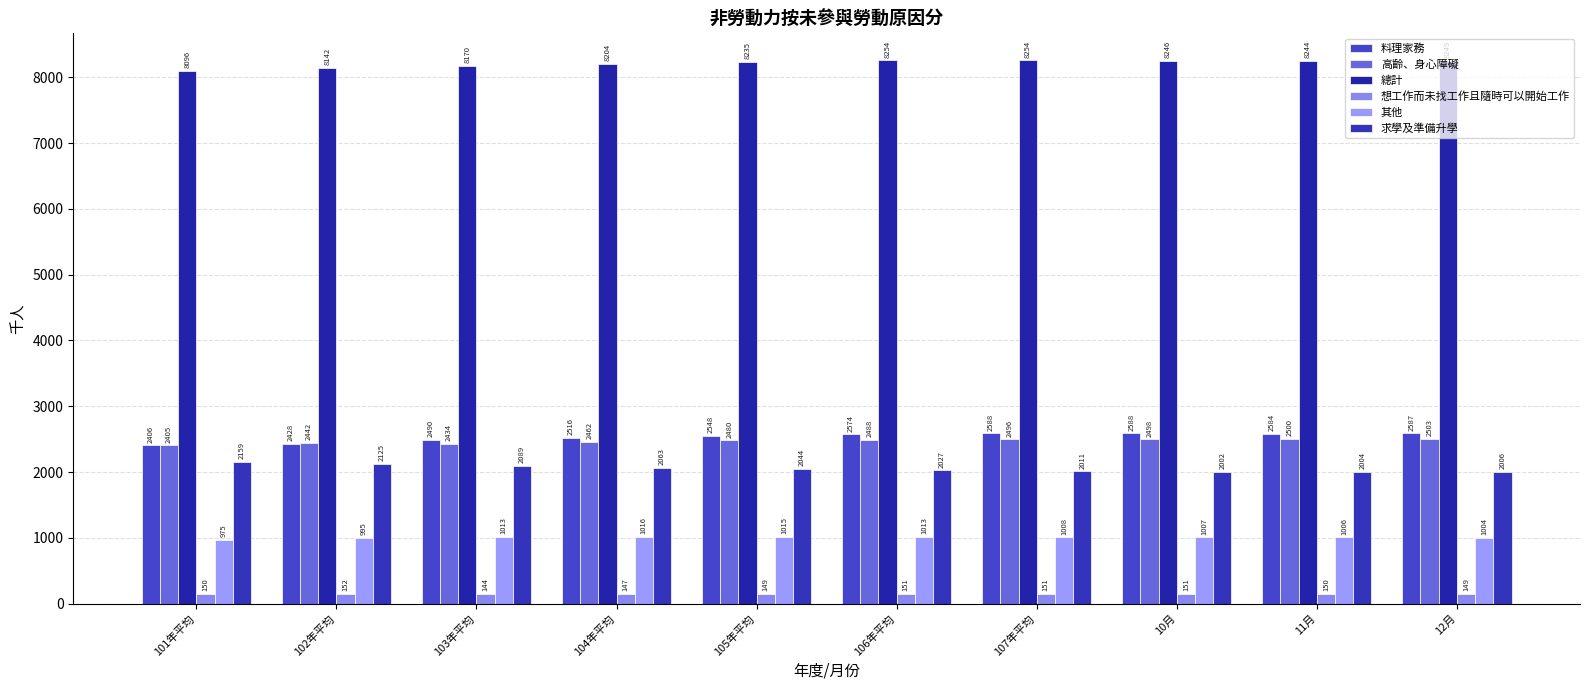

Which series has the widest spread of values?

料理家務